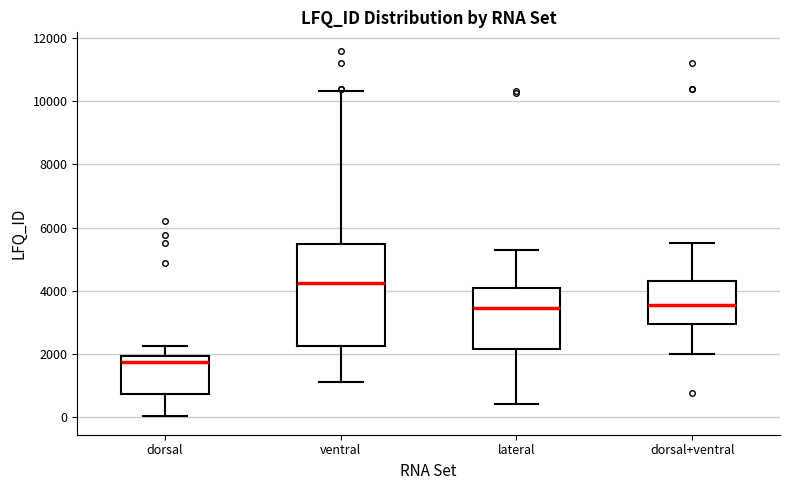

Where is the lower edge of the box for lateral on the y-axis? The values are not printed on the chart, so give them approximately, as read against the axis.

2200